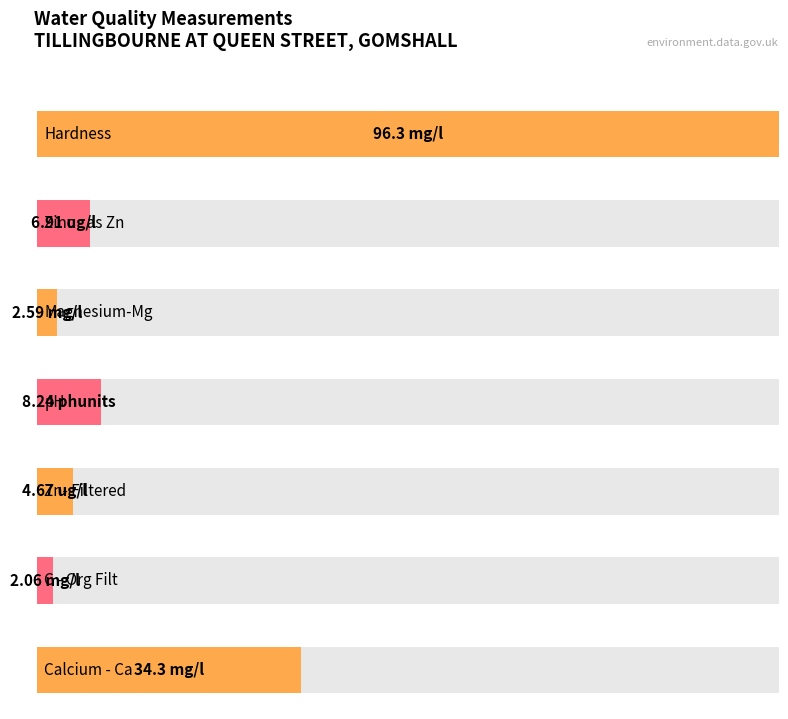

Which label corresponds to the smallest value in the chart?

C - Org Filt